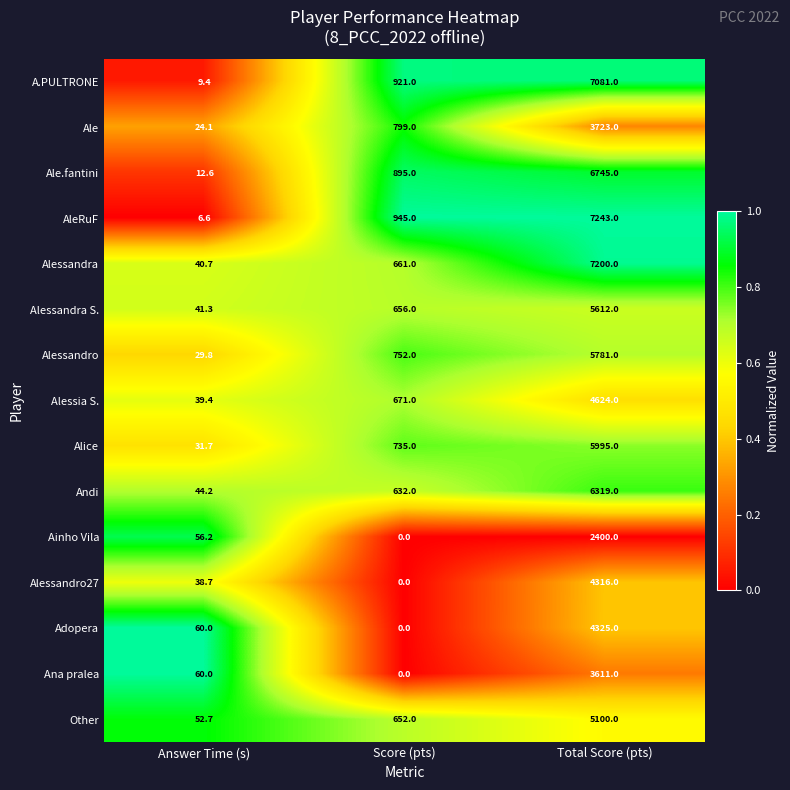

What is the sum of the A.PULTRONE values at Answer Time (s) and Total Score (pts)?

7090.4